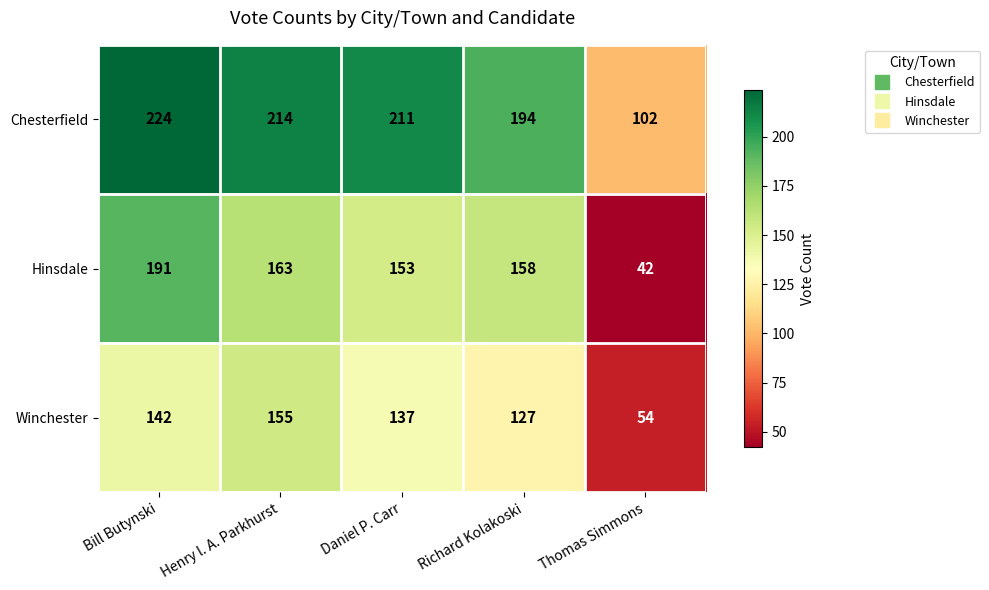

What is the difference between the highest and lowest values at Thomas Simmons?

60